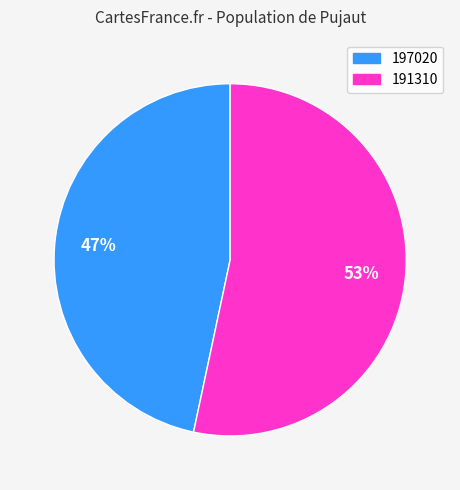

How many segments does this pie chart have?

2